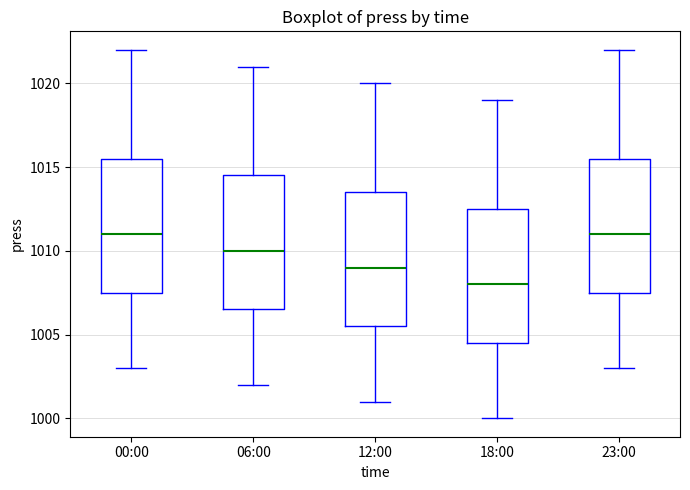

Where does the lower whisker of the box for 00:00 end on the y-axis? The values are not printed on the chart, so give them approximately, as read against the axis.

1003.0